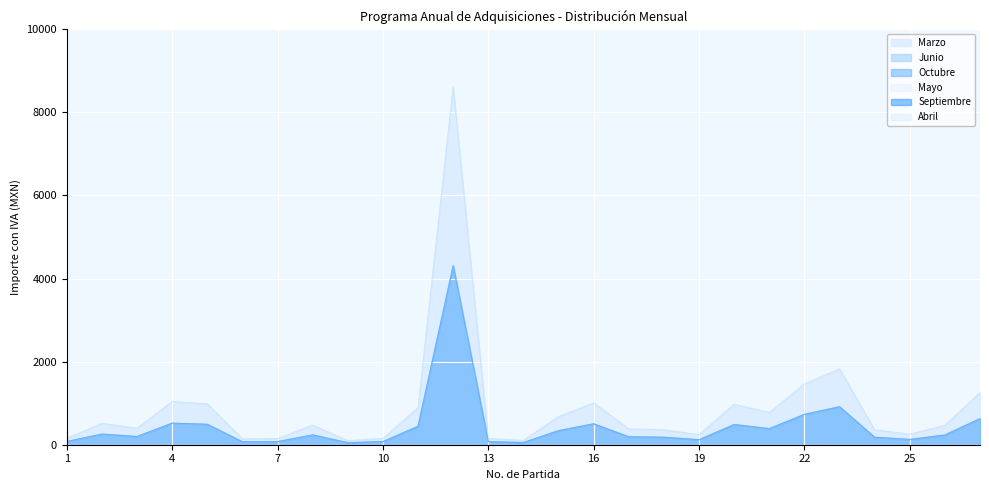

Between 15 and 25, which series saw the biggest shift?

Marzo